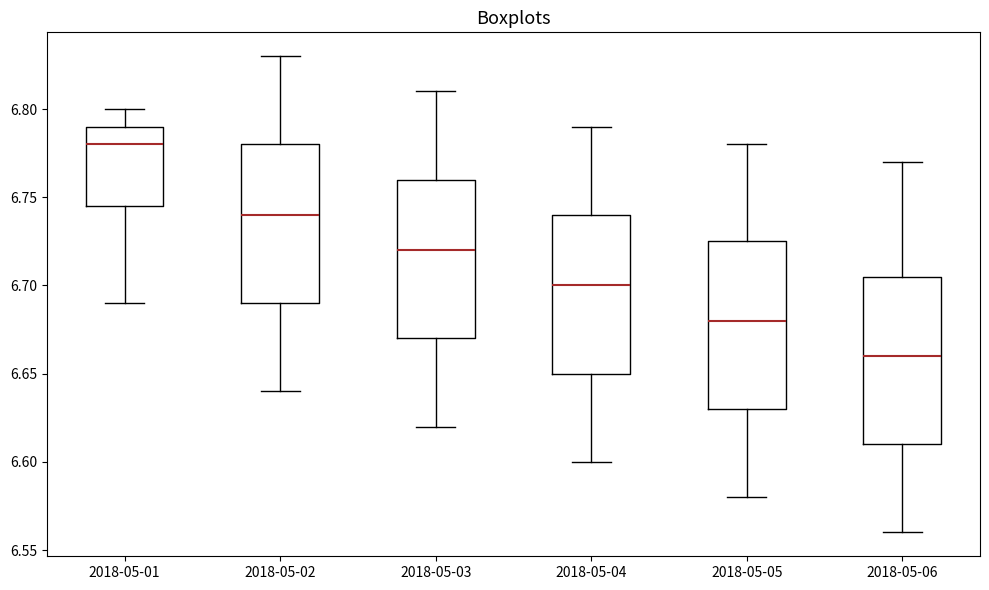

Reading left to right, read every box against the y-axis: the position of its median line, the range the box covers, and the ends of its whiskers. The values are not printed on the chart, so give them approximately, as read against the axis.

2018-05-01: median 6.780, box 6.745 to 6.790, whiskers 6.690 to 6.800
2018-05-02: median 6.740, box 6.690 to 6.780, whiskers 6.640 to 6.830
2018-05-03: median 6.720, box 6.670 to 6.760, whiskers 6.620 to 6.810
2018-05-04: median 6.700, box 6.650 to 6.740, whiskers 6.600 to 6.790
2018-05-05: median 6.680, box 6.630 to 6.725, whiskers 6.580 to 6.780
2018-05-06: median 6.660, box 6.610 to 6.705, whiskers 6.560 to 6.770